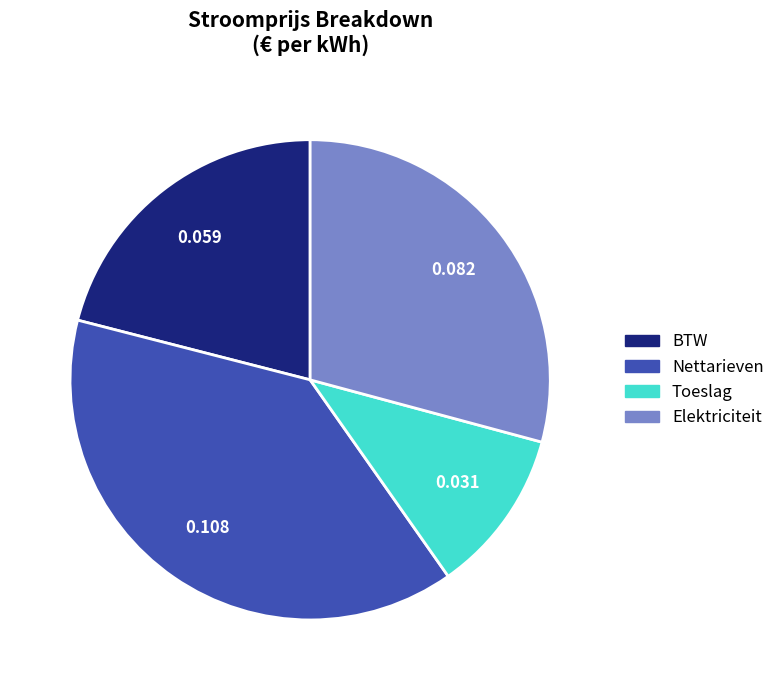

Rank the categories by value from highest to lowest.

Nettarieven, Elektriciteit, BTW, Toeslag